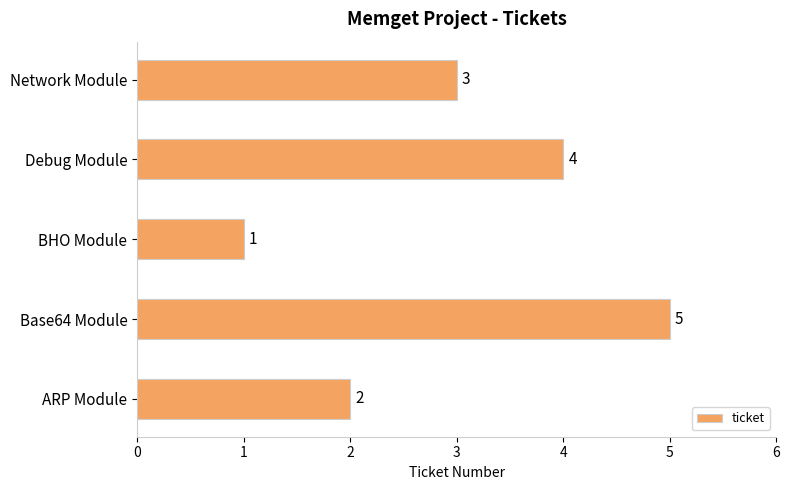

What is the difference between the maximum and minimum values?

4